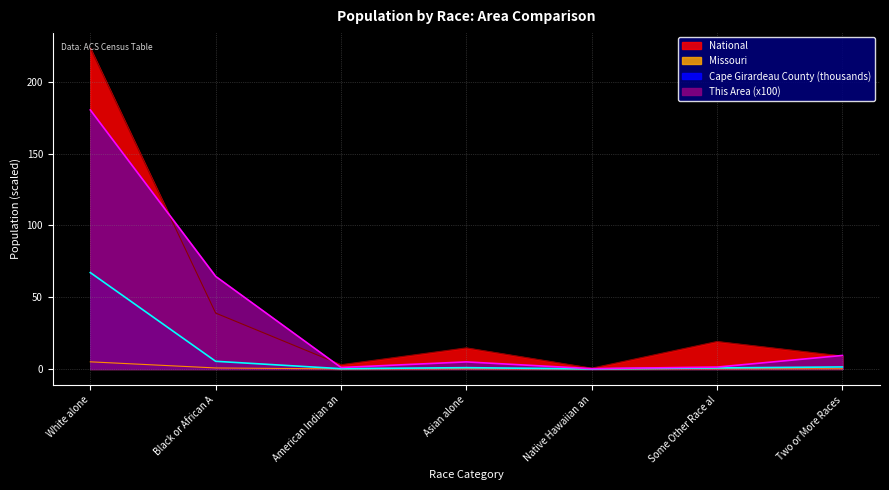

Read the This Area value at Native Hawaiian an.

0.2